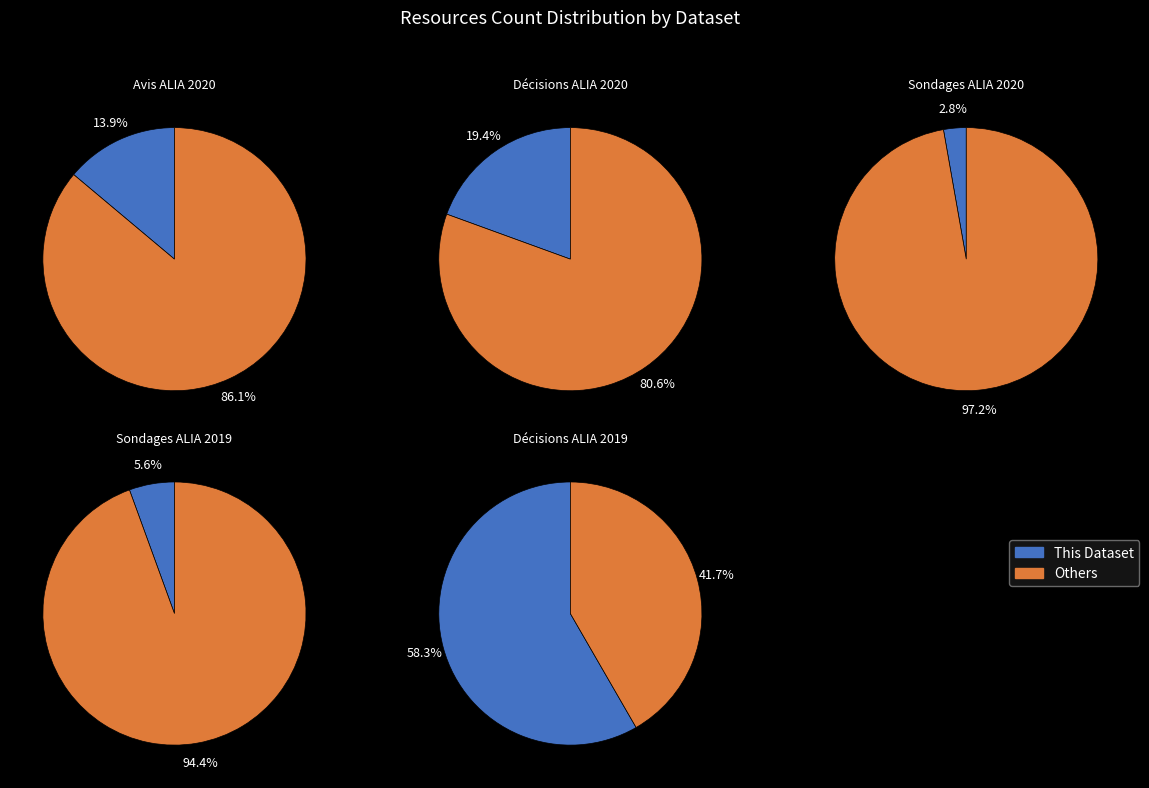

Rank the categories by value from lowest to highest.

Sondages ALIA 2020, Sondages ALIA 2019, Avis ALIA 2020, Décisions ALIA 2020, Décisions ALIA 2019